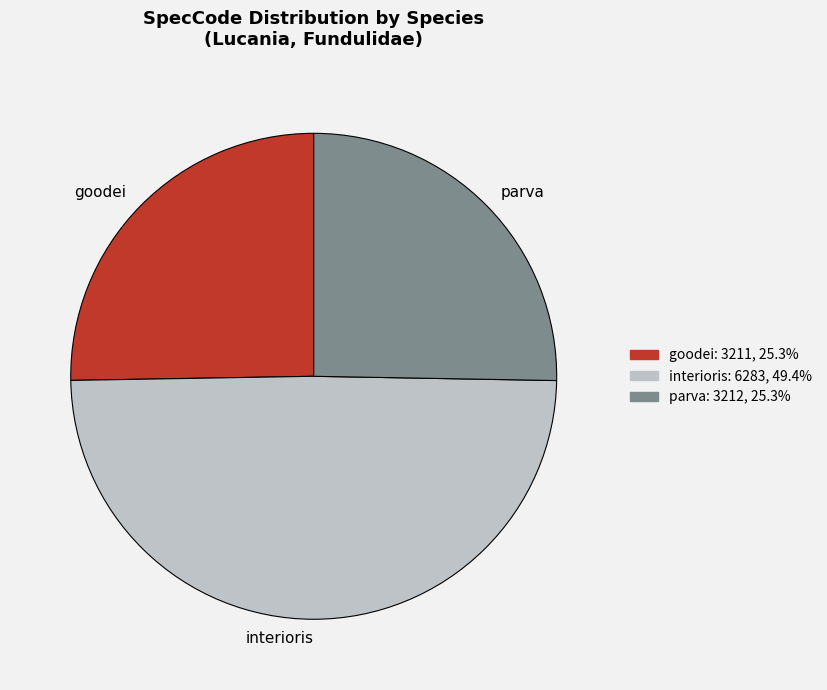

Is it true that interioris is 37% of the pie?

False